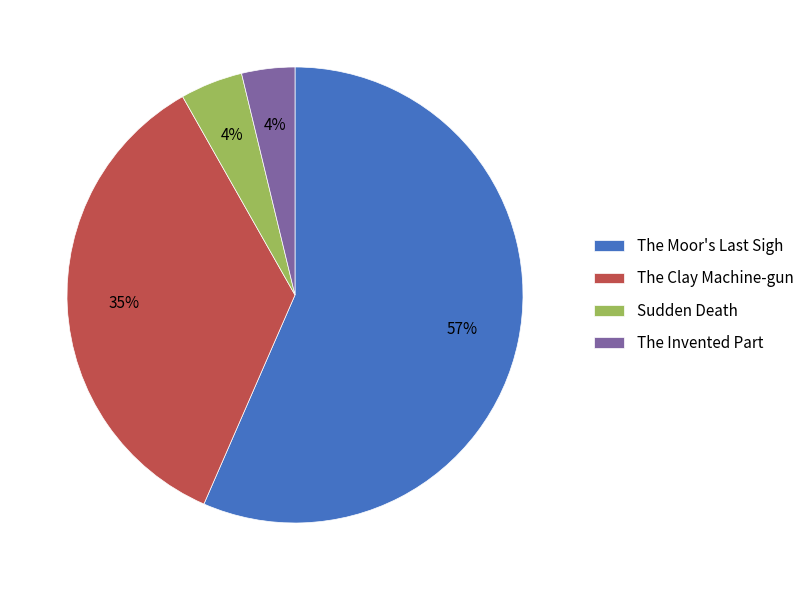

How many segments does this pie chart have?

4